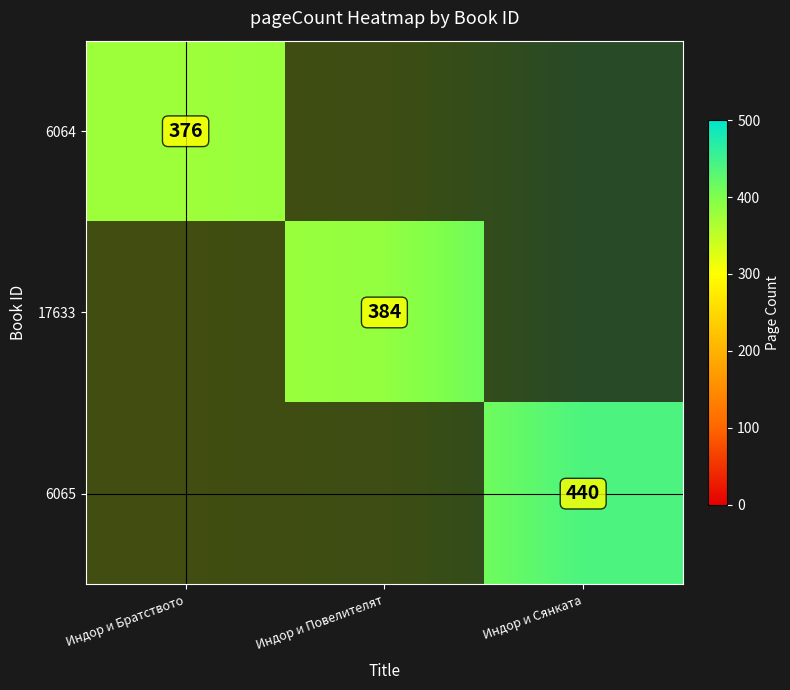

True or false: 6064 has a value of 384 at Индор и Повелителят.

True